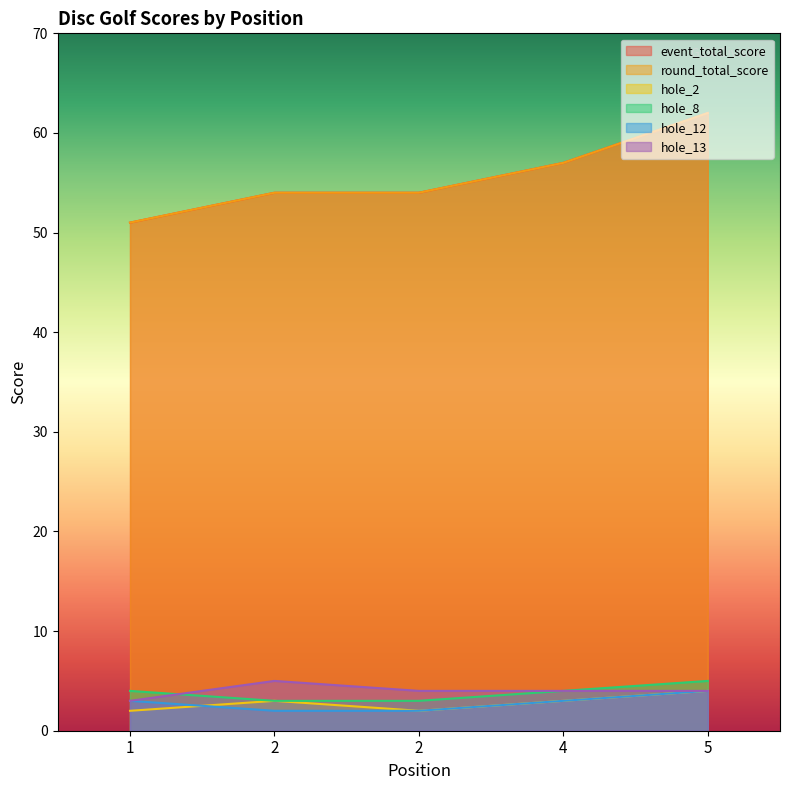

Reading right to left, what are all the values shown in this chart?

event_total_score: 5=62	4=57	2=54	2=54	1=51
round_total_score: 5=62	4=57	2=54	2=54	1=51
hole_2: 5=4	4=3	2=2	2=3	1=2
hole_8: 5=5	4=4	2=3	2=3	1=4
hole_12: 5=4	4=3	2=2	2=2	1=3
hole_13: 5=4	4=4	2=4	2=5	1=3